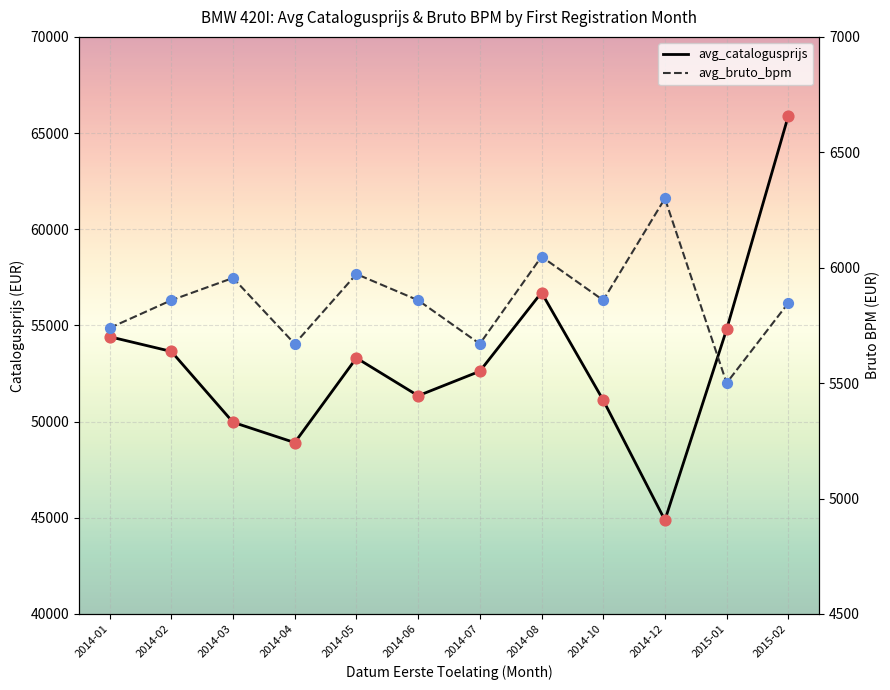

At which category is the sum across all series the highest?

2015-02